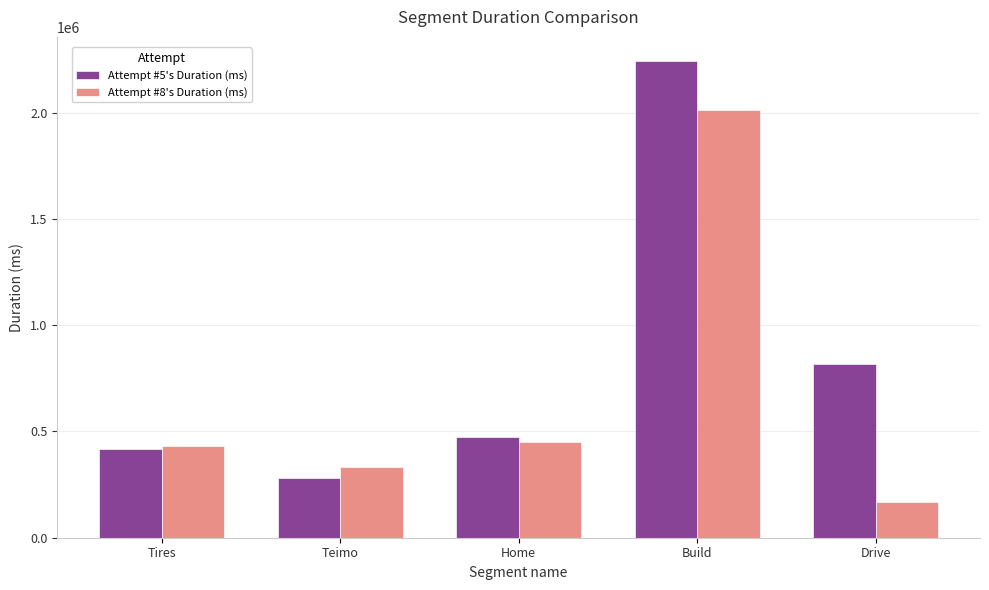

Which category has the highest value across all series?

Build